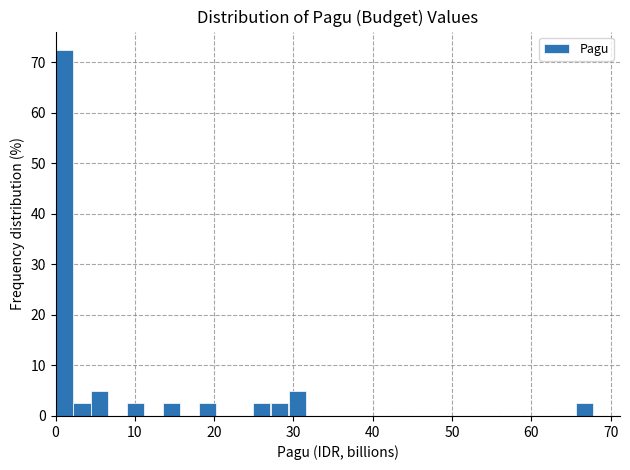

Read against the x-axis, roughly where is the centre of the tallest bar?

1